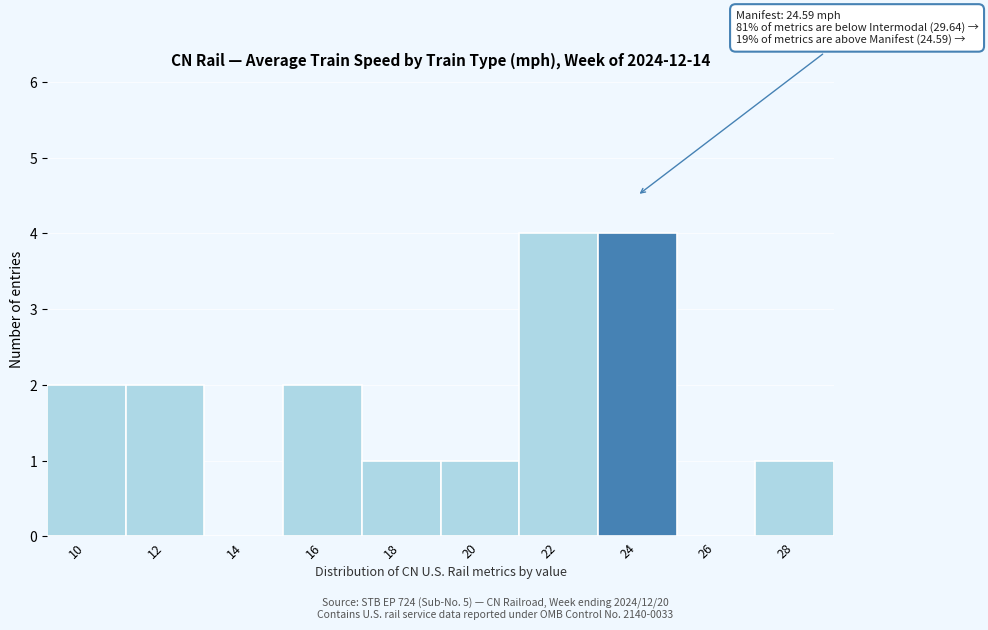

Reading right to left, extract all data points from this chart.

28=1	26=0	24=4	22=4	20=1	18=1	16=2	14=0	12=2	10=2